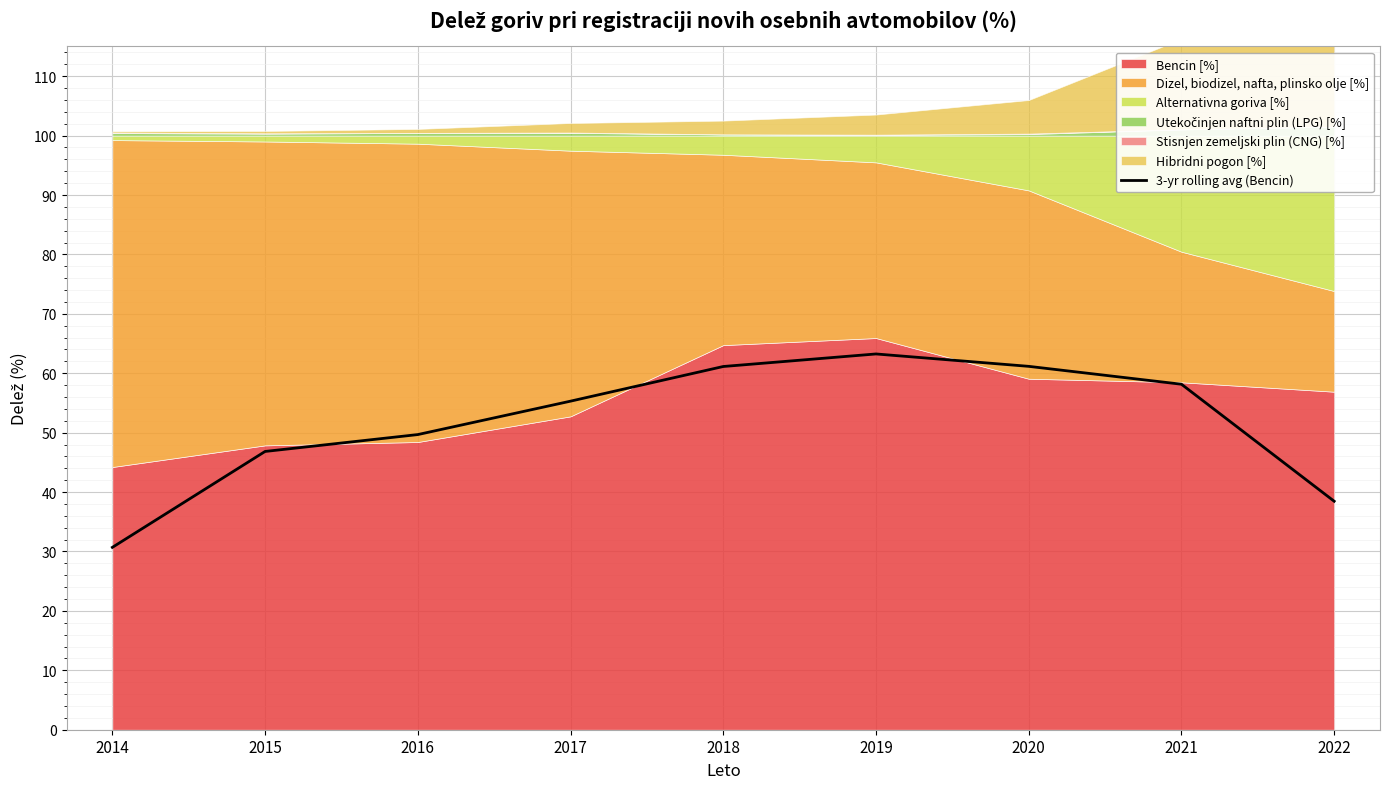

Between 2021 and 2018, which is larger?

2018